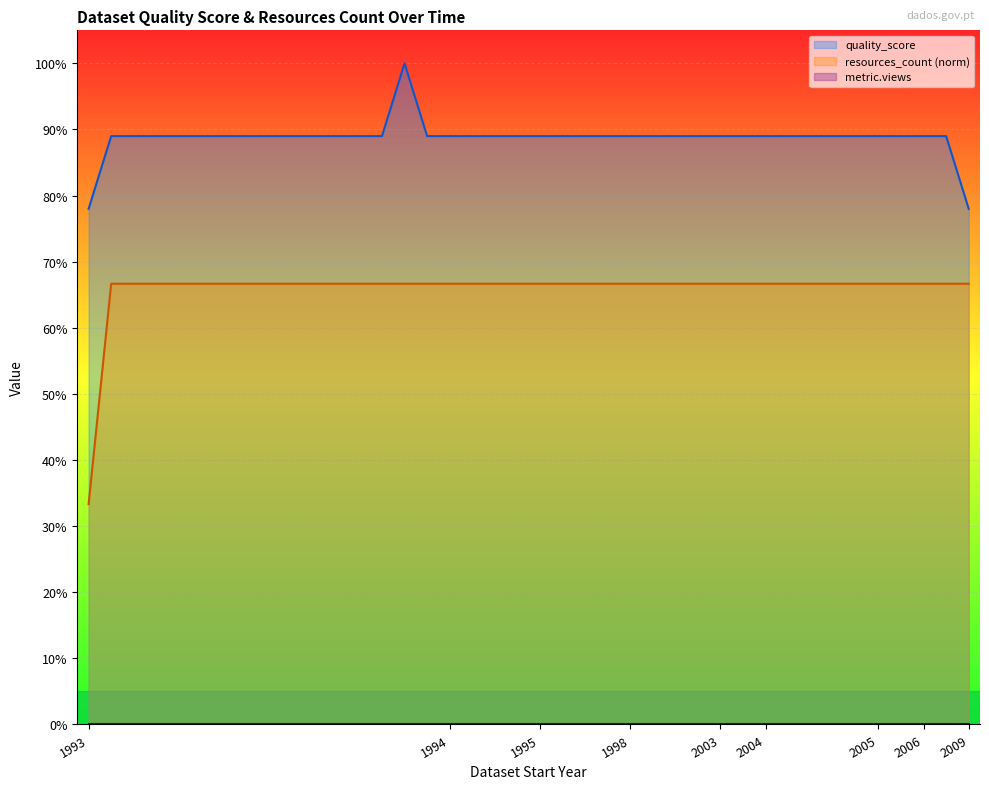

Which series changed the most between 1994 and 1994?

quality_score